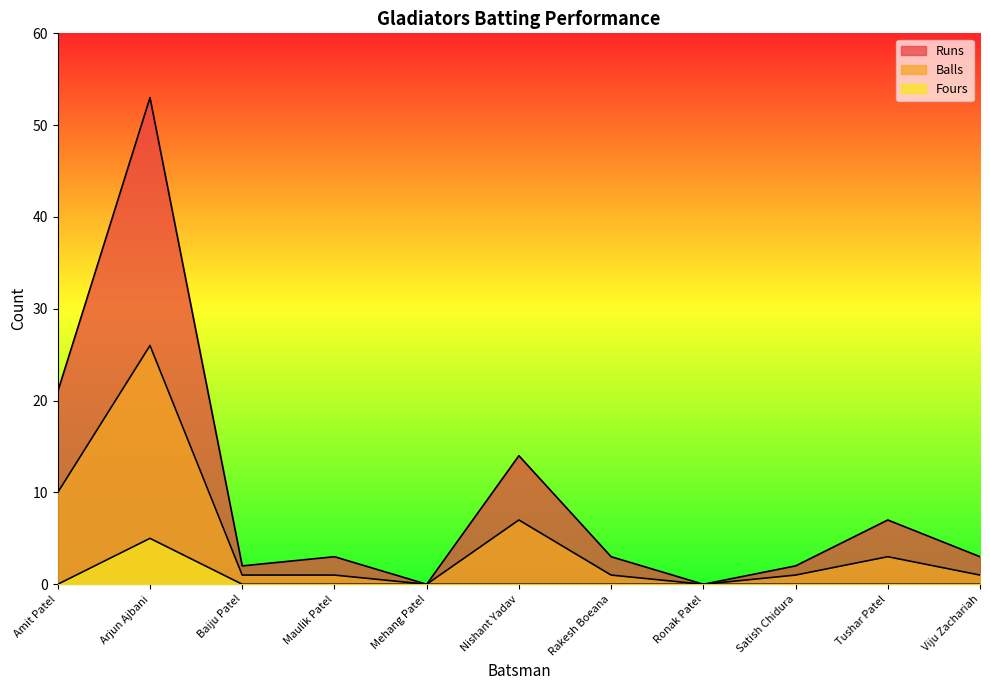

The Balls series shows 2 at Tushar Patel. True or false?

False